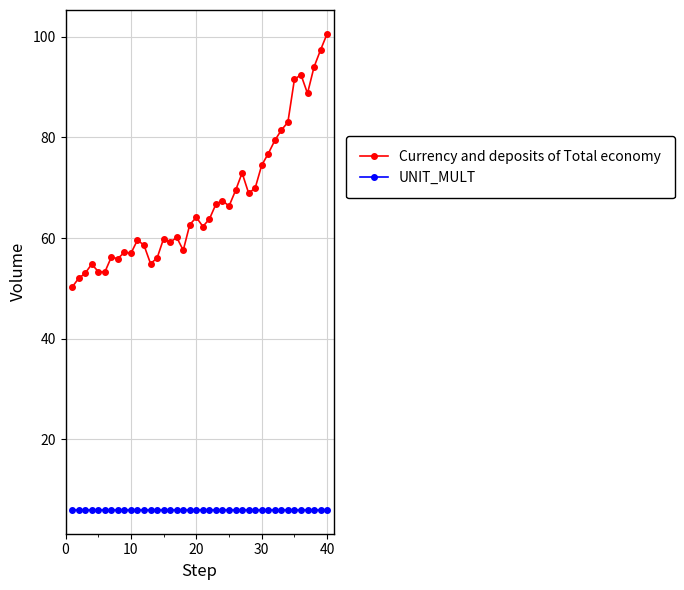

What is the lowest value of the Currency and deposits of Total economy series?

50.2